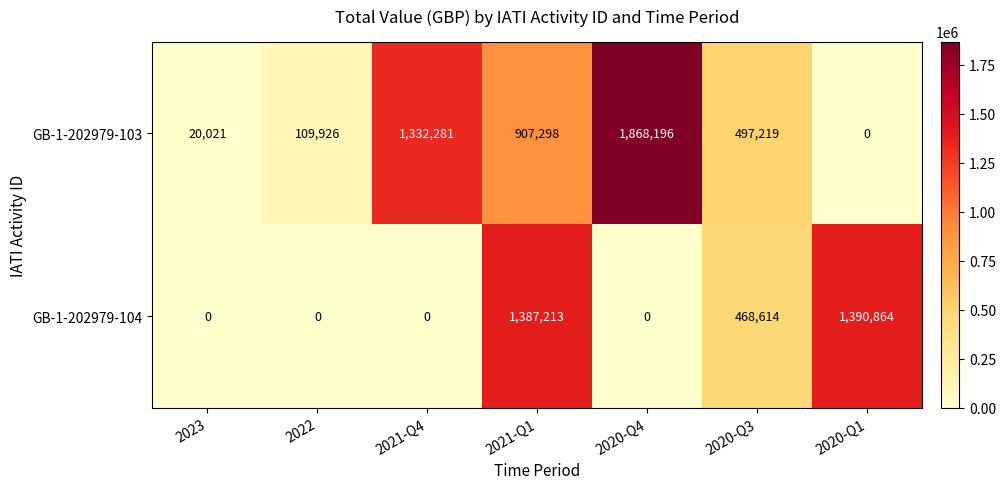

Reading right to left, list all the values displayed in this chart.

GB-1-202979-103: 0	497219	1868196	907298	1332281	109926	20021
GB-1-202979-104: 1390864	468614	0	1387213	0	0	0